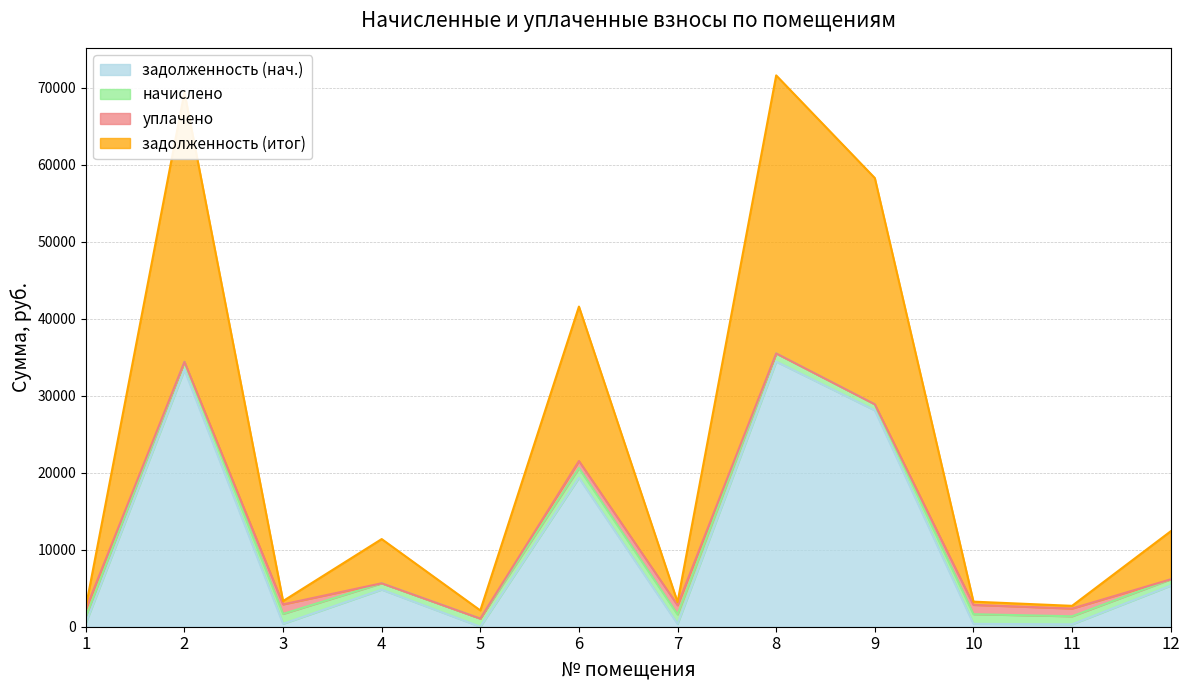

Read the задолженность (итог) value at 1.

2545.8